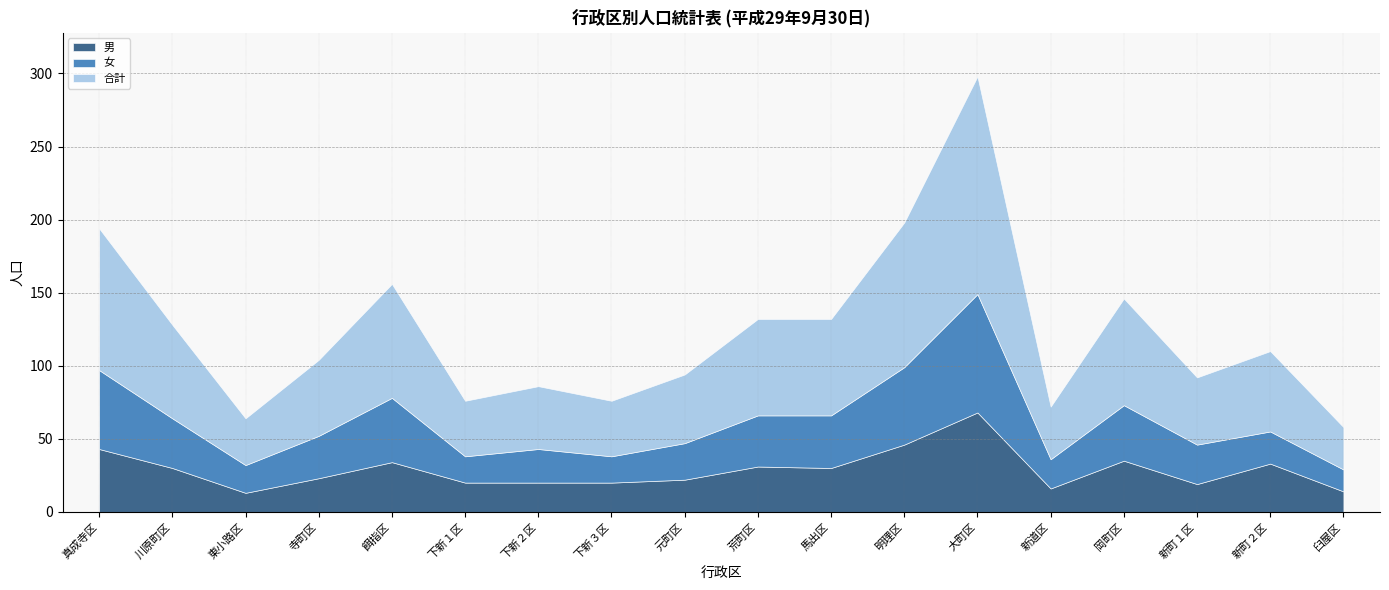

Which series has the largest range (max minus min)?

合計